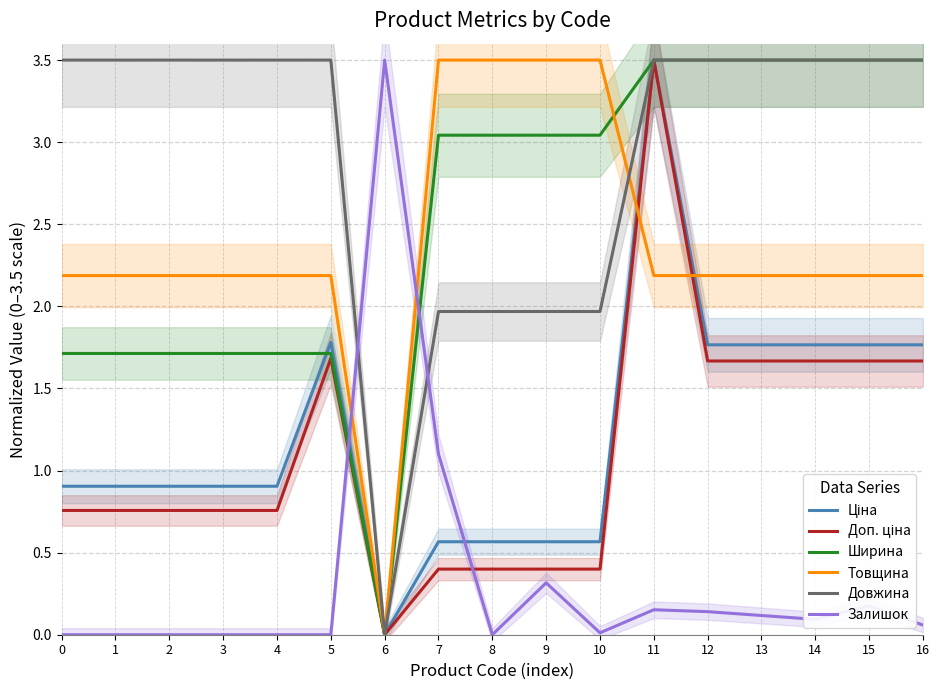

Is the value of Товщина at 12 greater than the value of Довжина at 9?

Yes